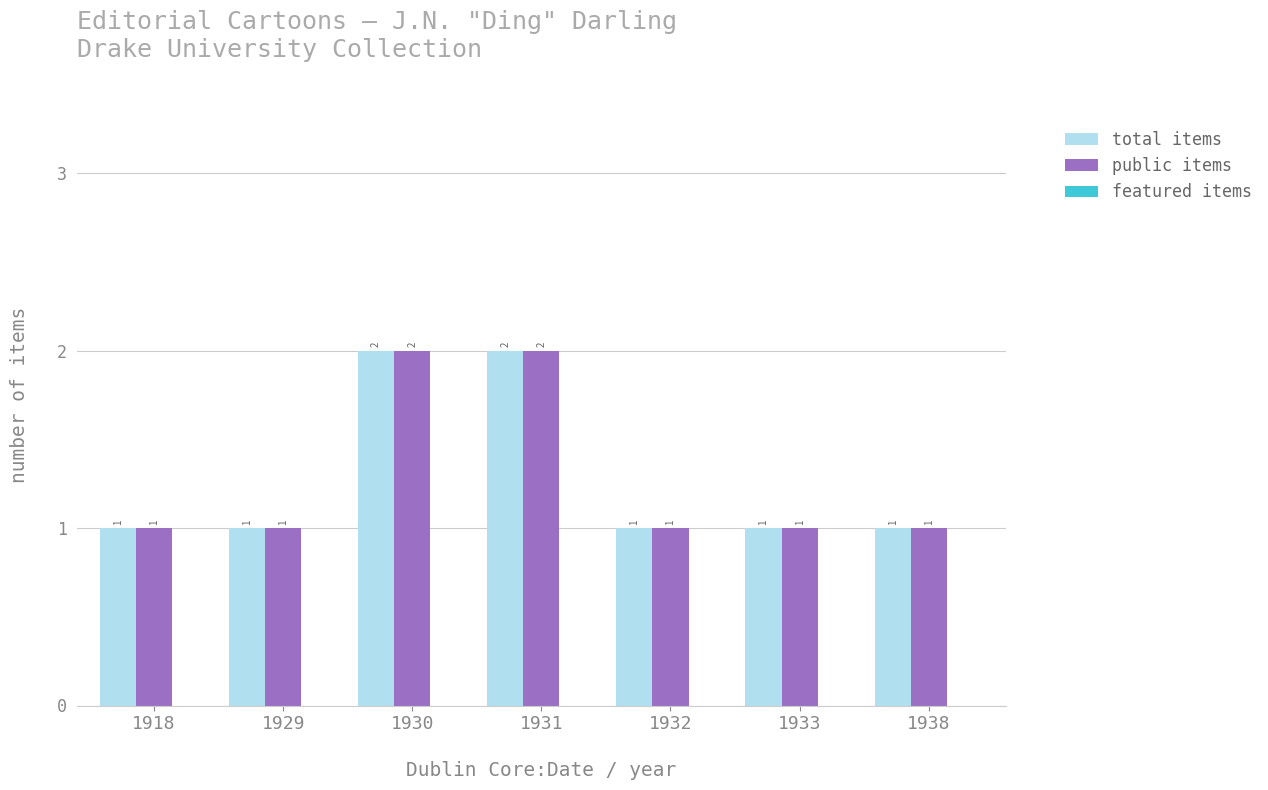

Is the value of total items at 1930 greater than the value of public items at 1938?

Yes